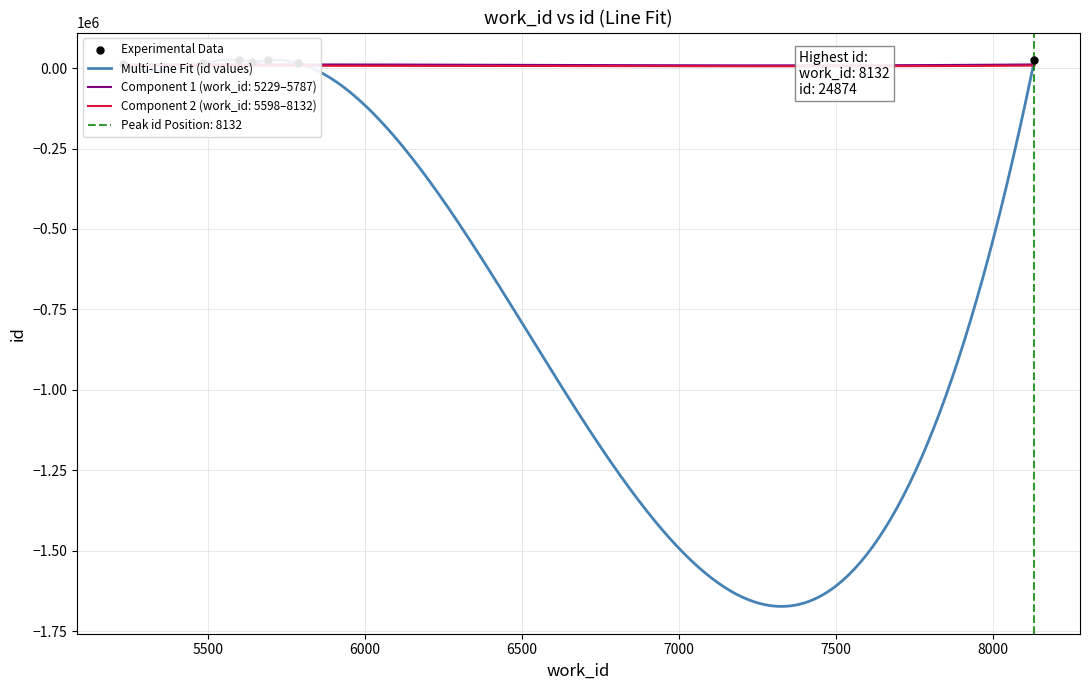

What is the change in value from 5229 to 5690?

+10057